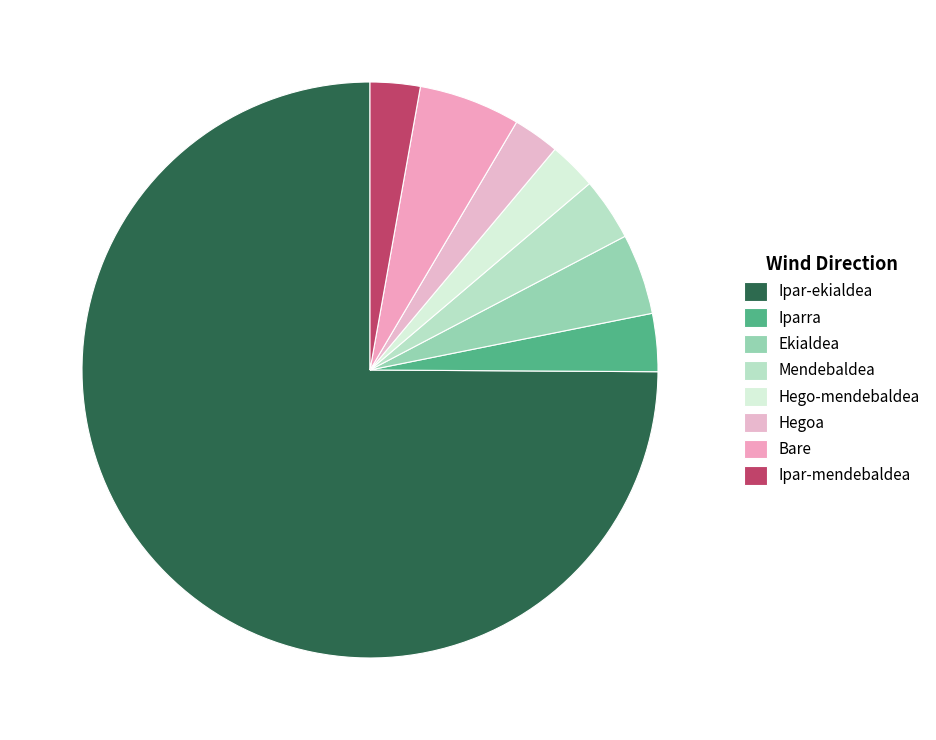

Between Mendebaldea and Bare, which is larger?

Bare